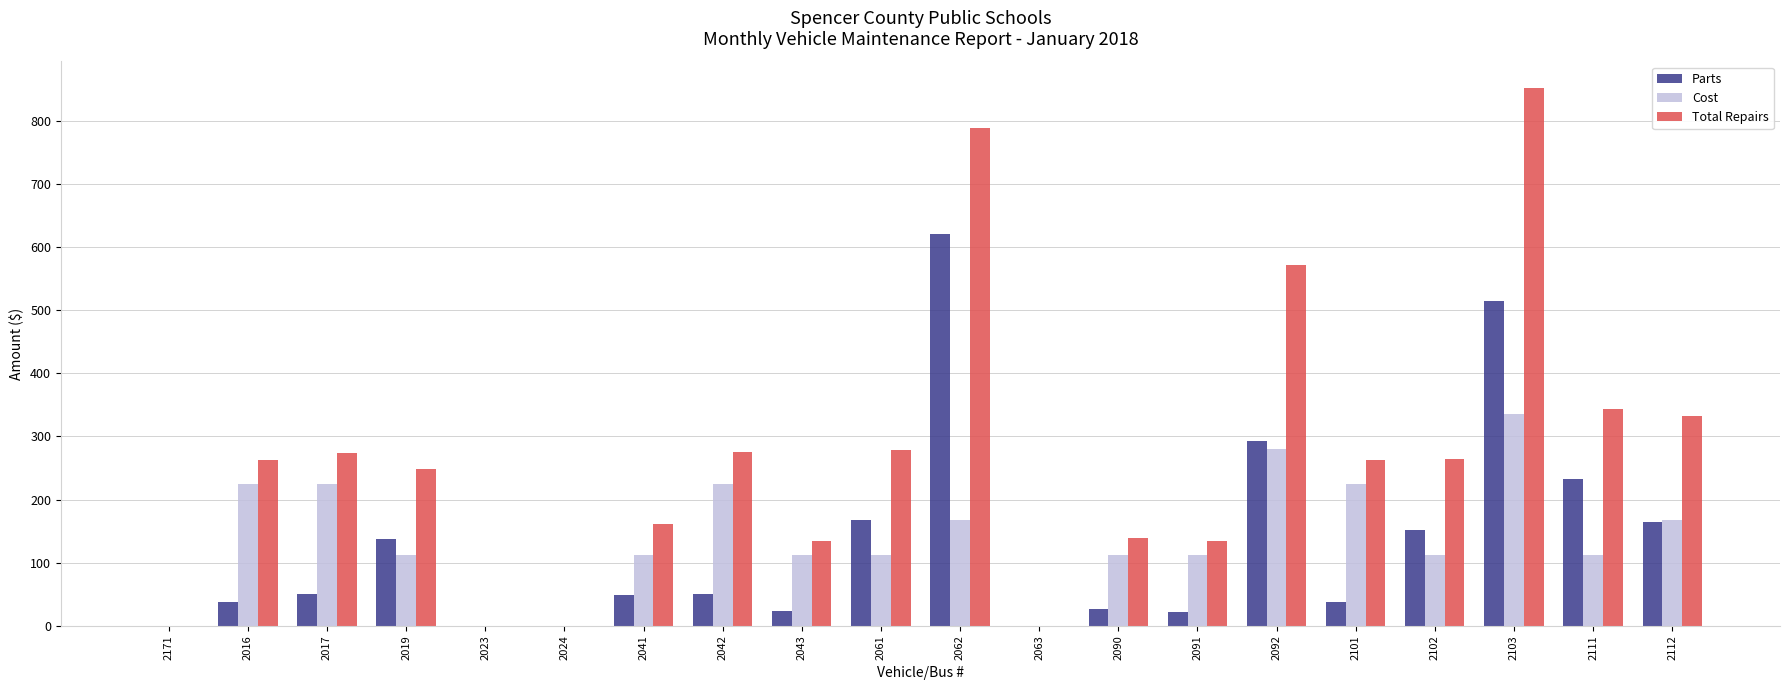

How many distinct data groups are displayed?

3